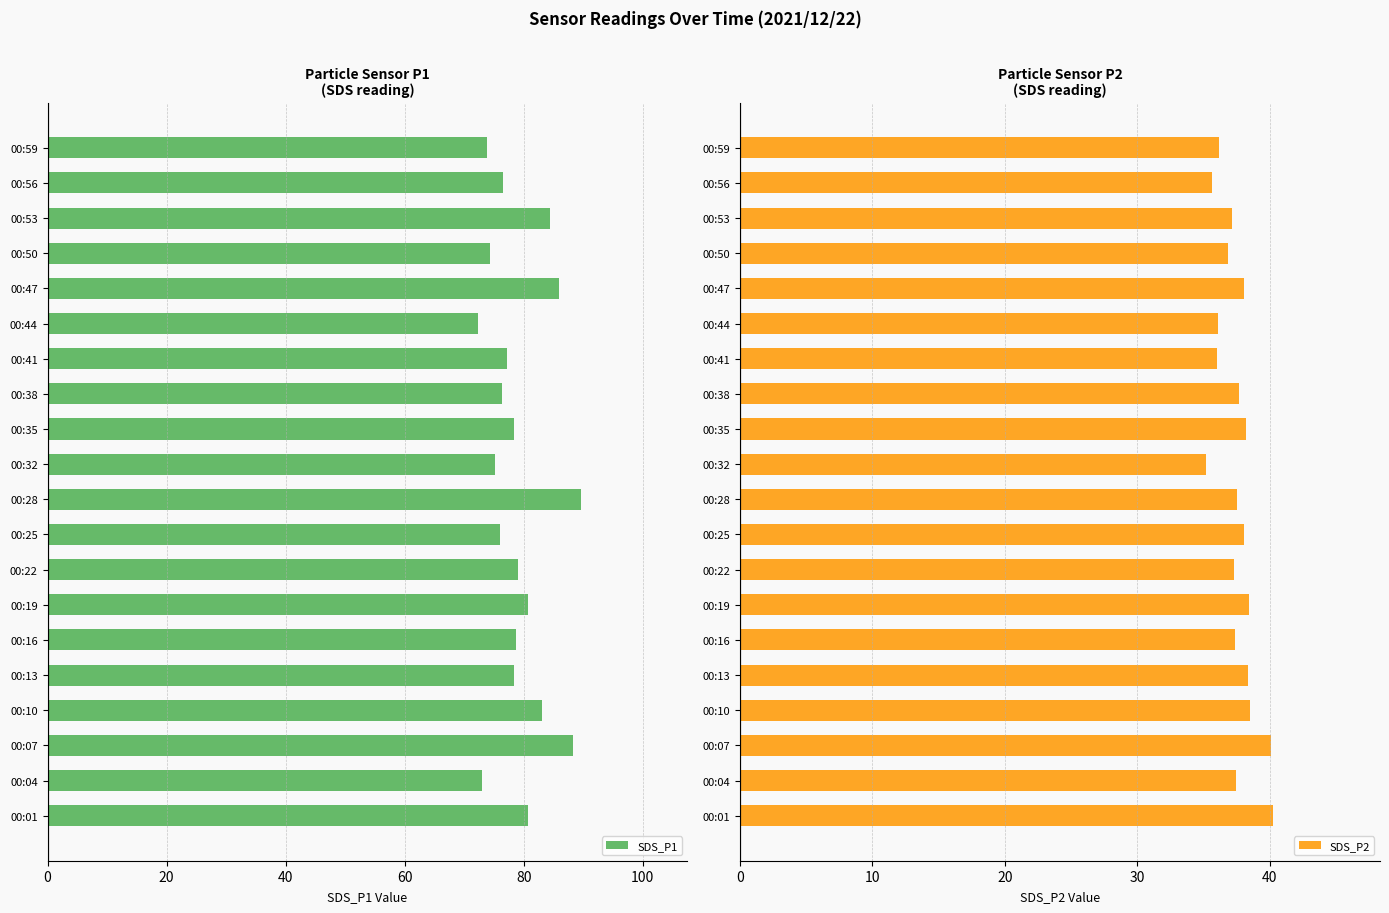

Is it true that SDS_P2 equals 37.3 at 00:22?

True